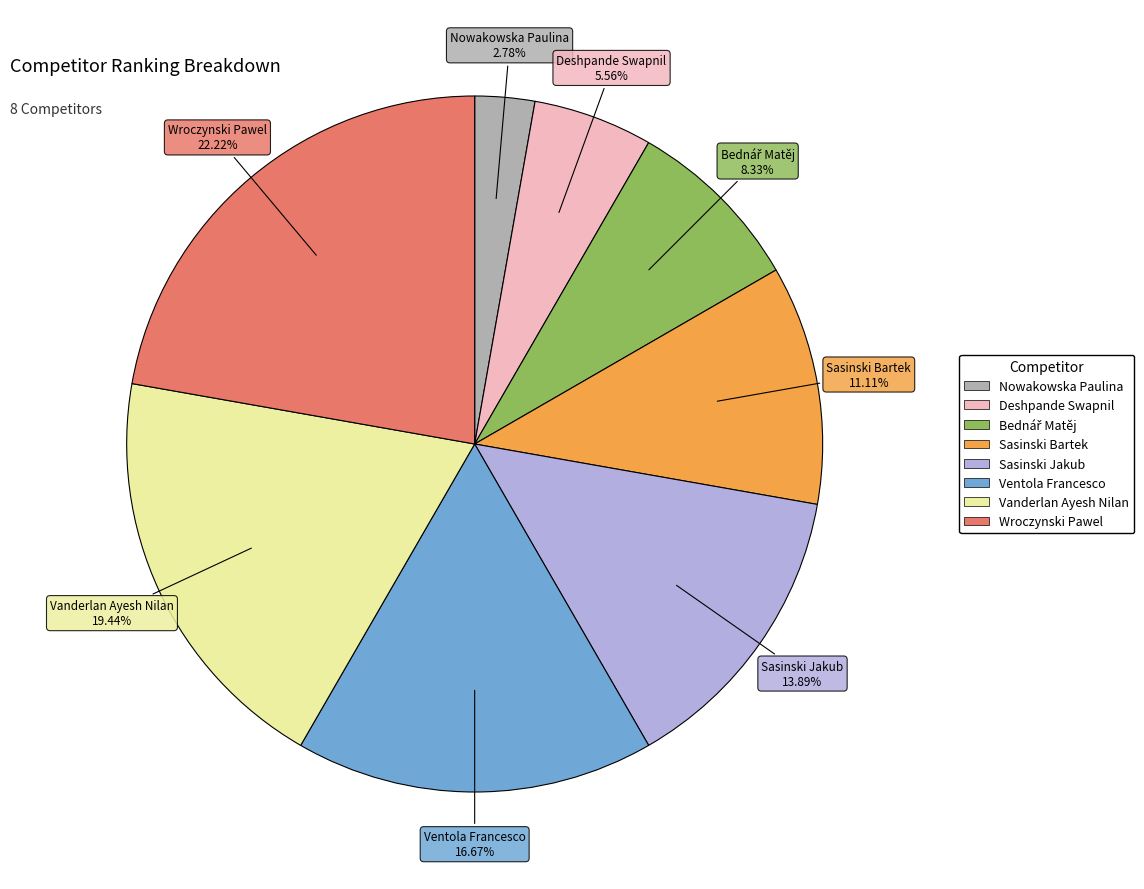

Which has a higher value, Deshpande Swapnil or Sasinski Bartek?

Sasinski Bartek